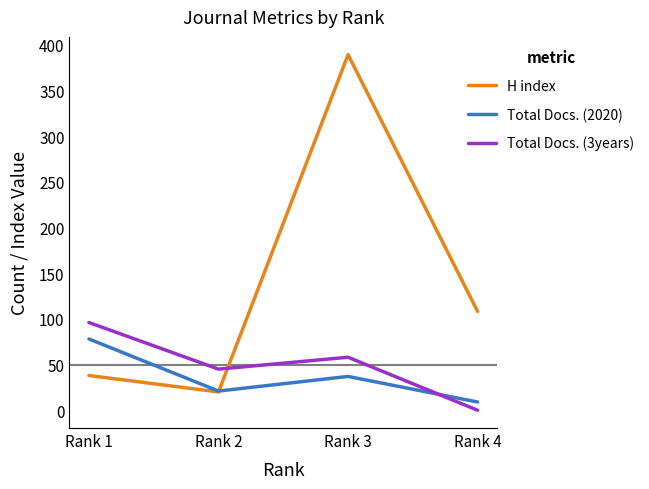

What is the spread (max minus min) of values at Rank 2?

25